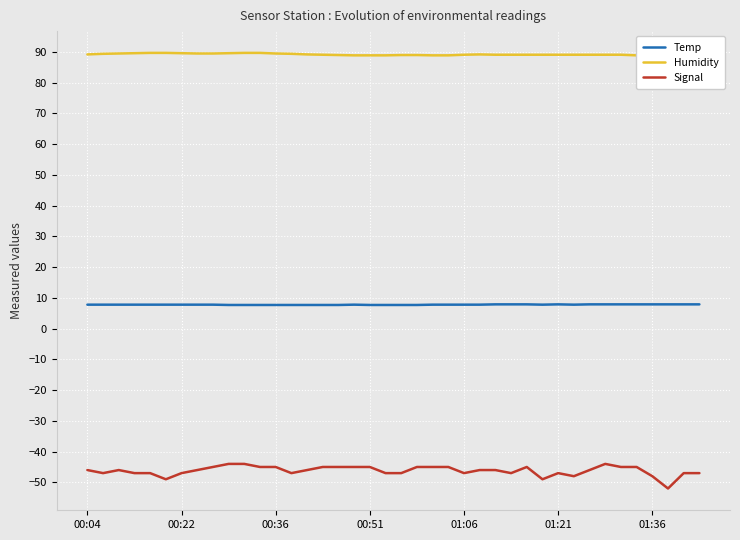

What value does the Signal series have at 32?

-46.0